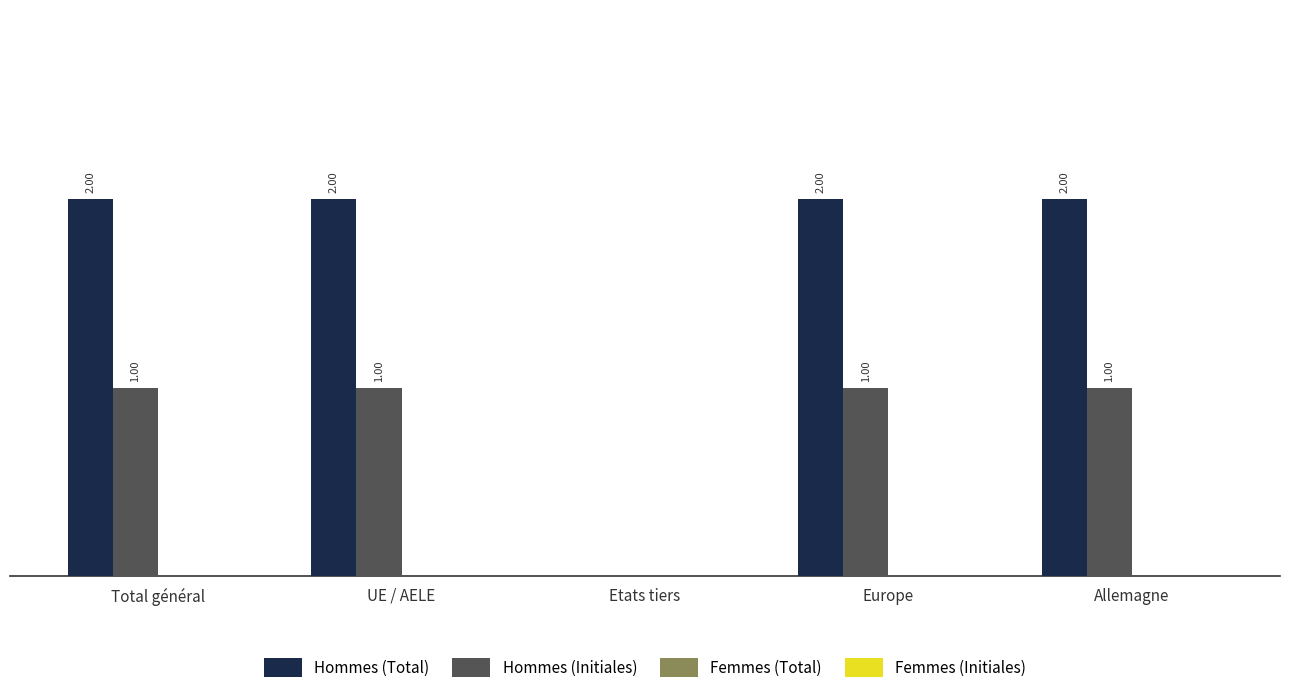

Are the bars horizontal?

No